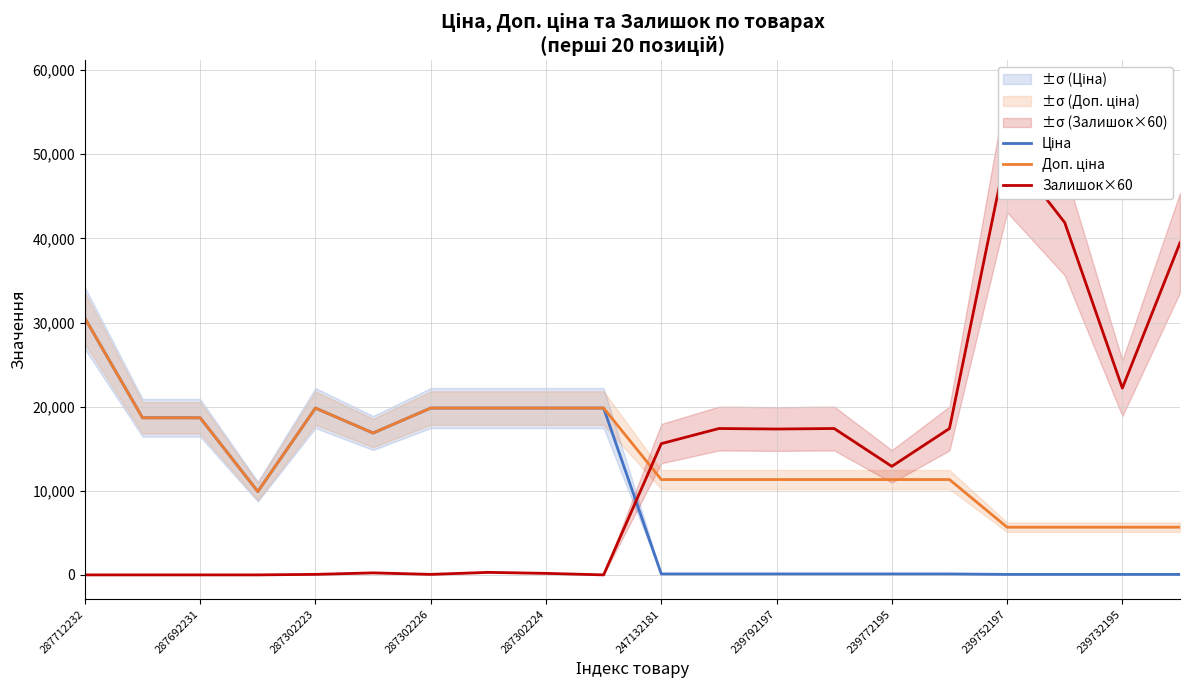

What are all the series names shown in the legend?

Ціна, Доп. ціна, Залишок×60